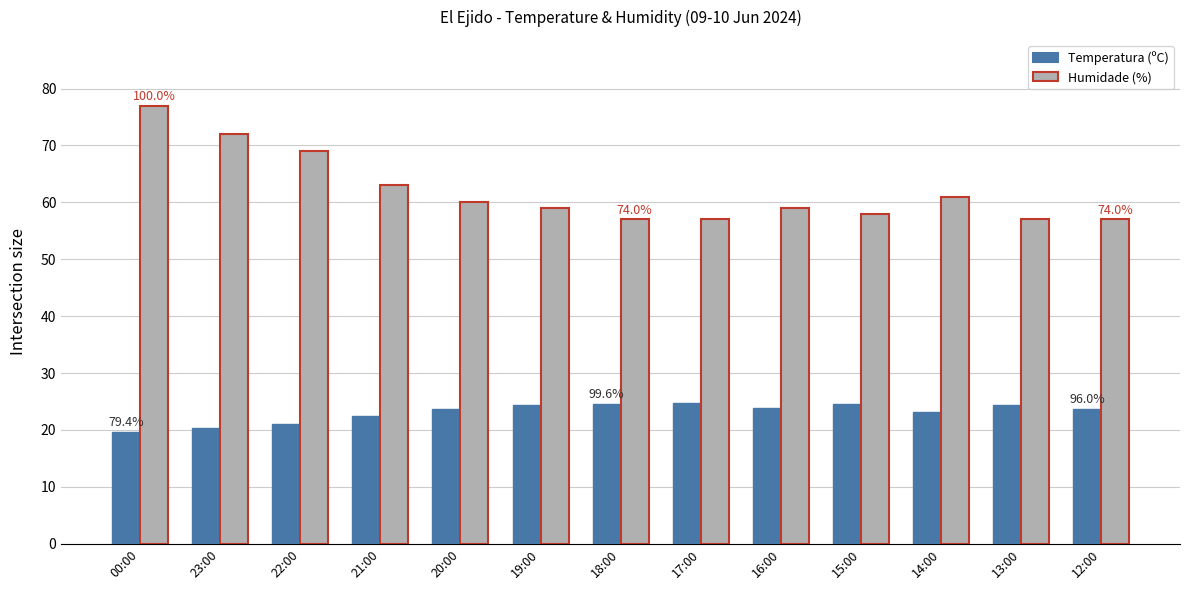

The value of Temperatura (ºC) at 23:00 is 20.4. True or false?

True